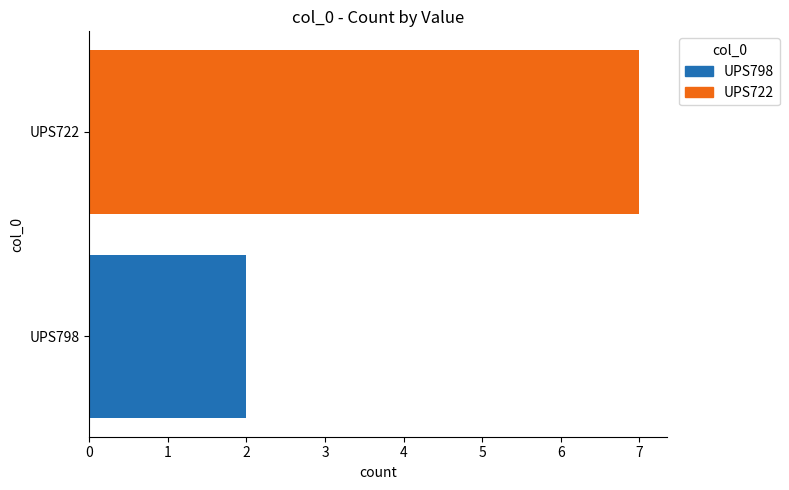

Reading bottom to top, what are all the values shown in this chart?

UPS798=2	UPS722=7